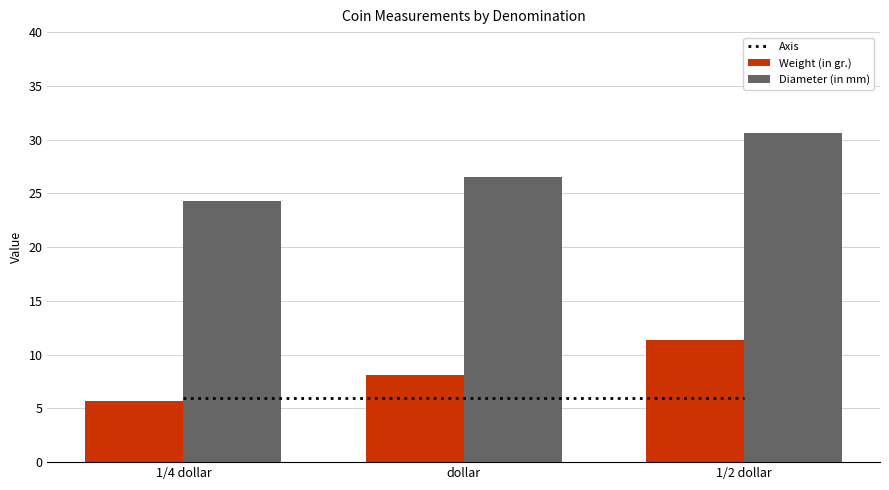

Read the Diameter (in mm) value at 1/4 dollar.

24.3